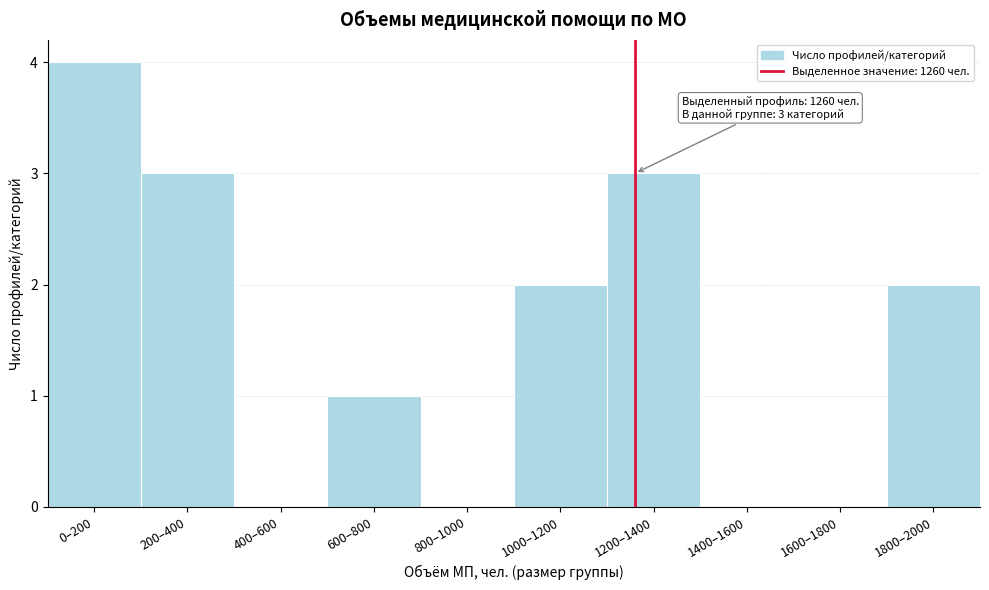

Reading left to right, what are all the values shown in this chart?

0–200=4	200–400=3	400–600=0	600–800=1	800–1000=0	1000–1200=2	1200–1400=3	1400–1600=0	1600–1800=0	1800–2000=2